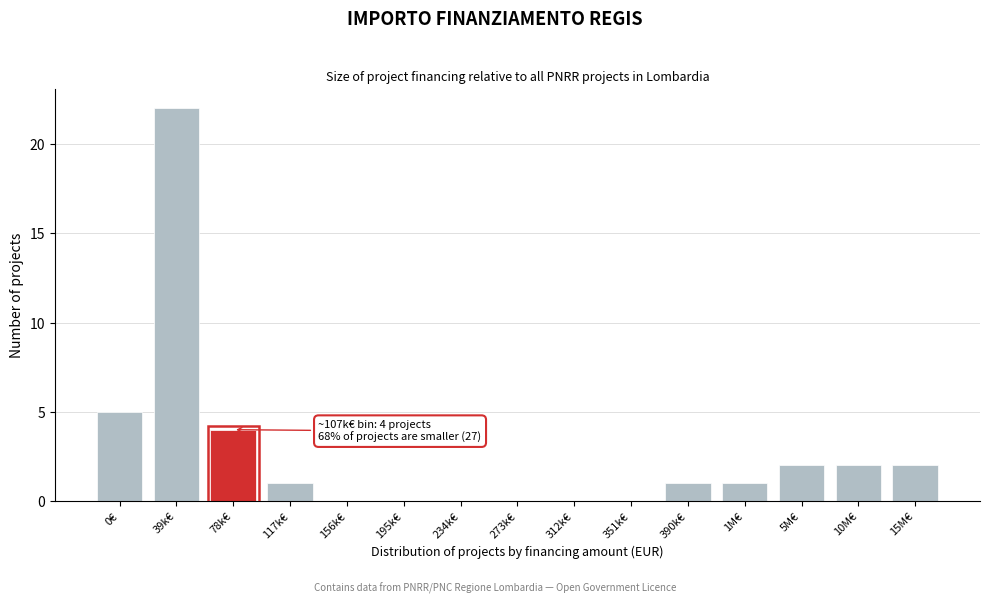

Reading left to right, list all the values displayed in this chart.

0€=5	39k€=22	78k€=4	117k€=1	156k€=0	195k€=0	234k€=0	273k€=0	312k€=0	351k€=0	390k€=1	1M€=1	5M€=2	10M€=2	15M€=2